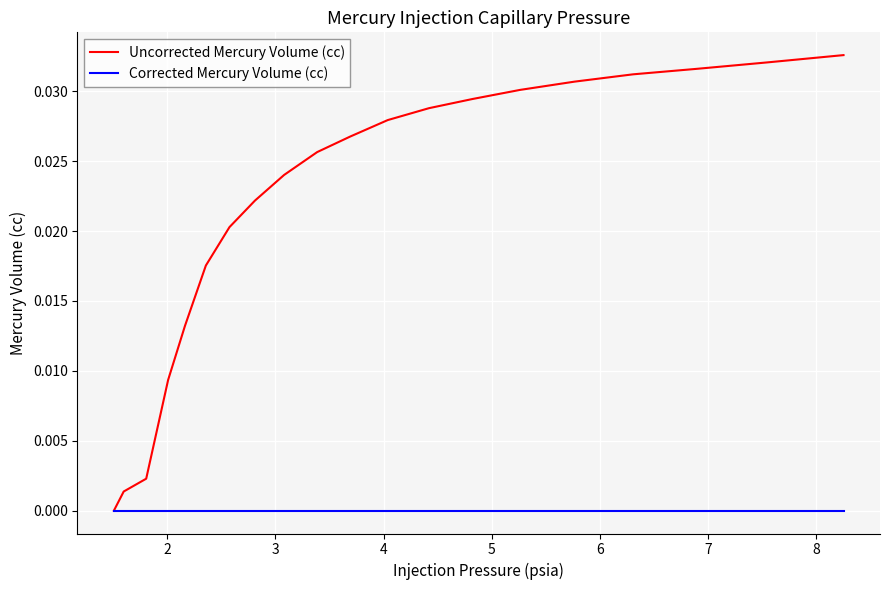

True or false: Uncorrected Mercury Volume (cc) has more than 0 interior local peaks.

False